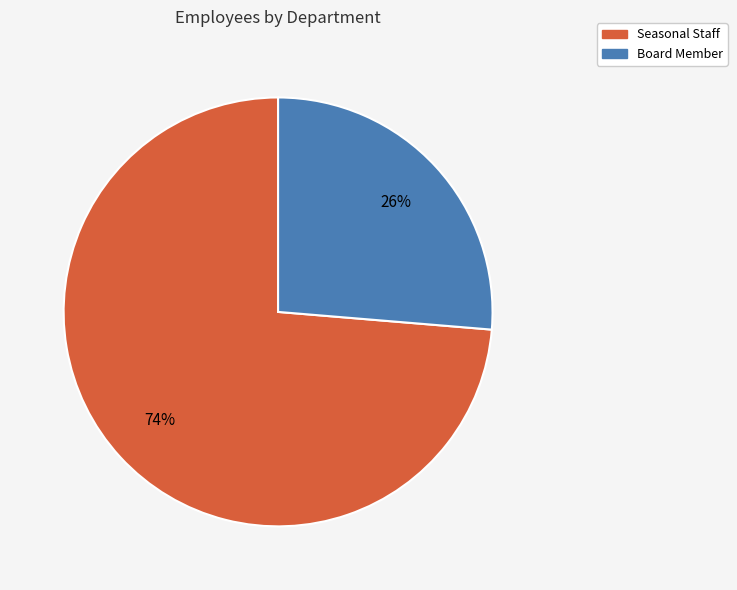

To the nearest percent, what is the combined percentage of Board Member and Seasonal Staff?

100%